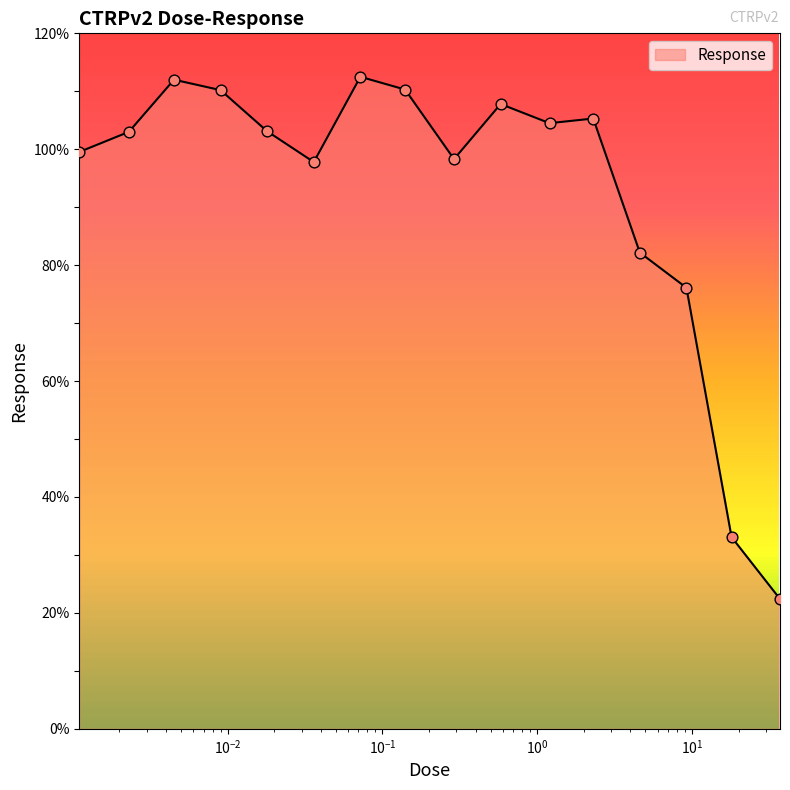

What is the smallest value displayed?

22.4